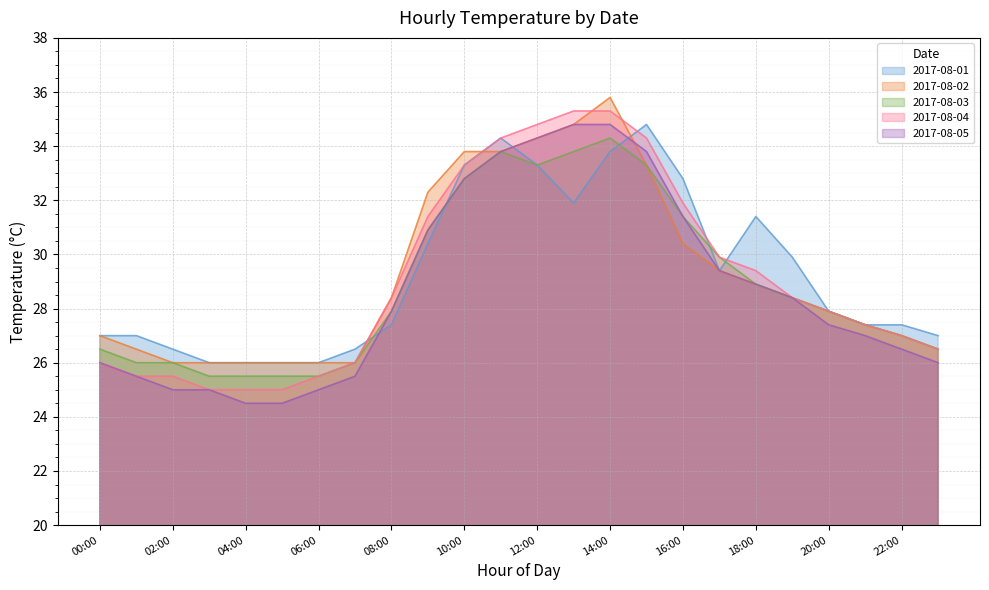

What position from the right is 23:00?

1